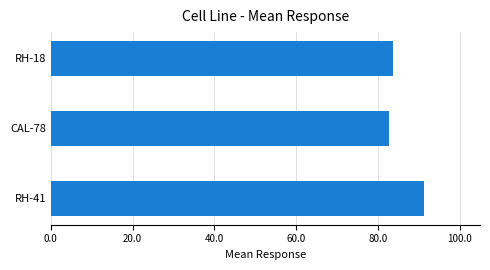

What is the difference between the maximum and minimum values?

8.6